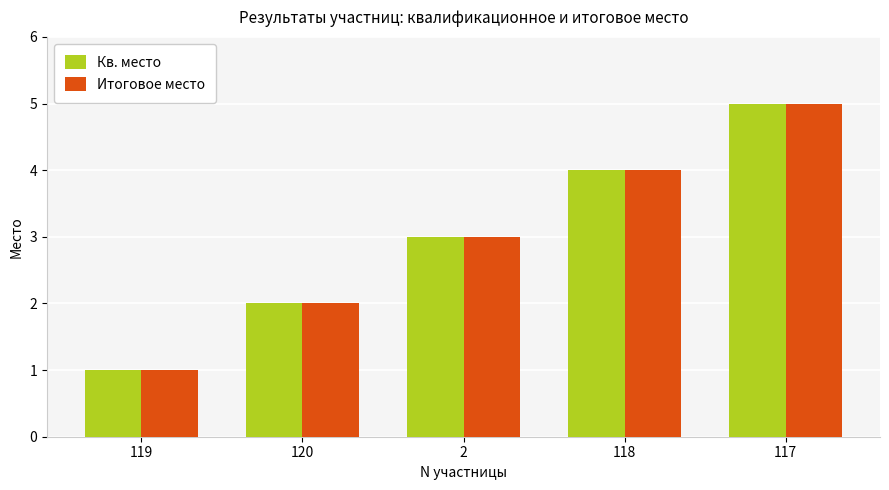

What are all the series names shown in the legend?

Кв. место, Итоговое место